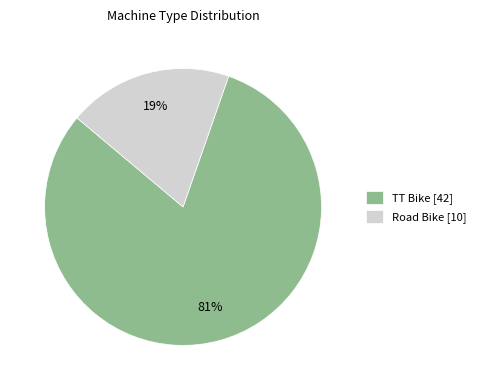

The Road Bike slice represents 4% of the pie. True or false?

False